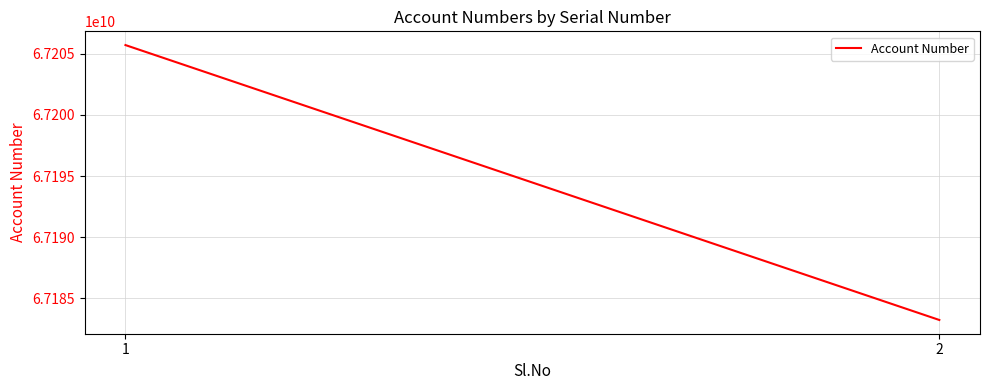

What is the value of the 1st point from the left?

67205724956